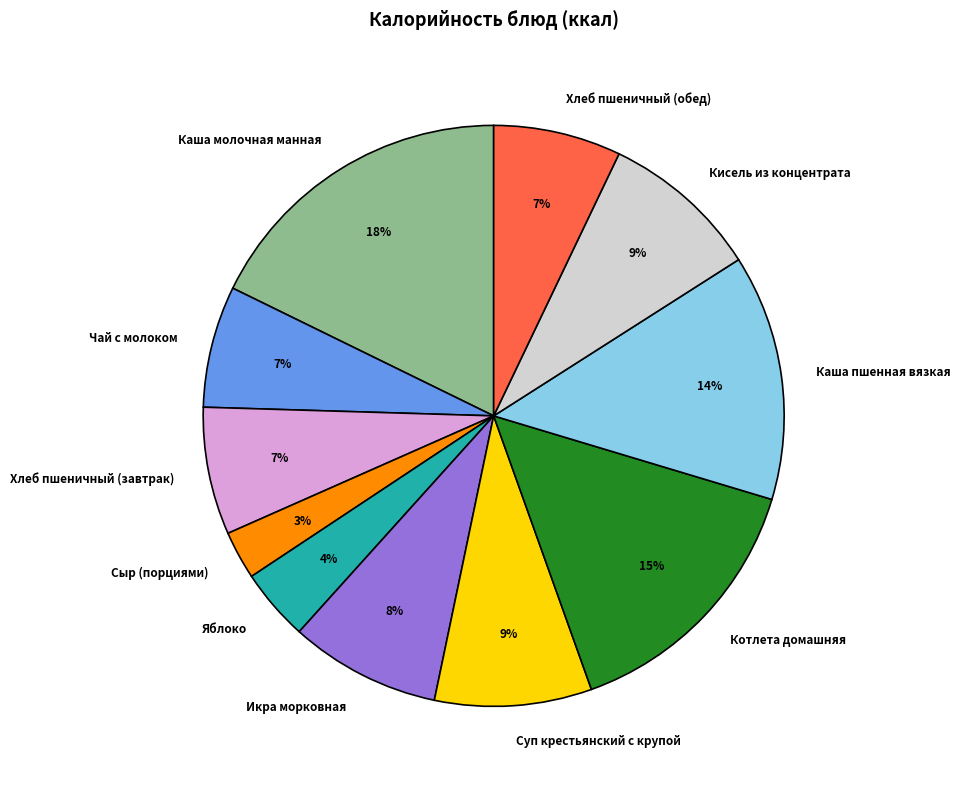

Is the sum of Яблоко and Икра морковная greater than half?

No